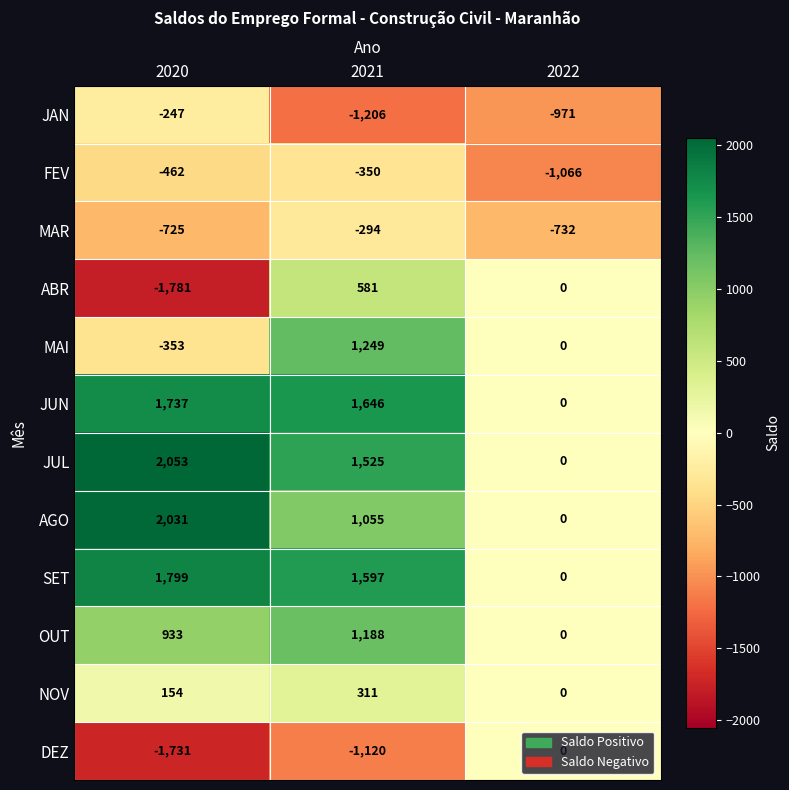

Rank the series at 2021 from highest to lowest value.

JUN, SET, JUL, MAI, OUT, AGO, ABR, NOV, MAR, FEV, DEZ, JAN